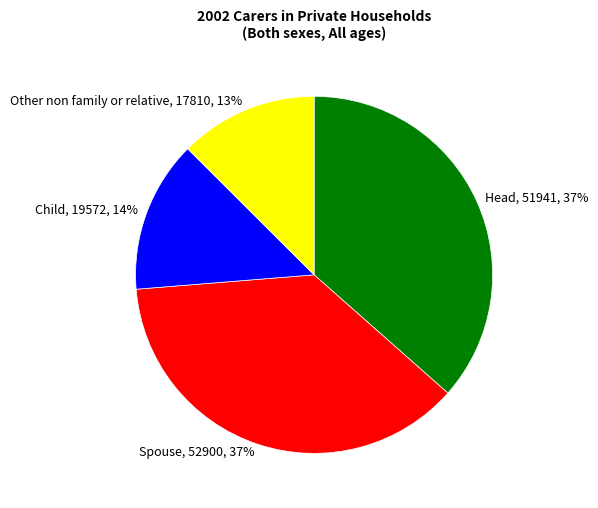

What percentage is the Child slice, to the nearest percent?

14%